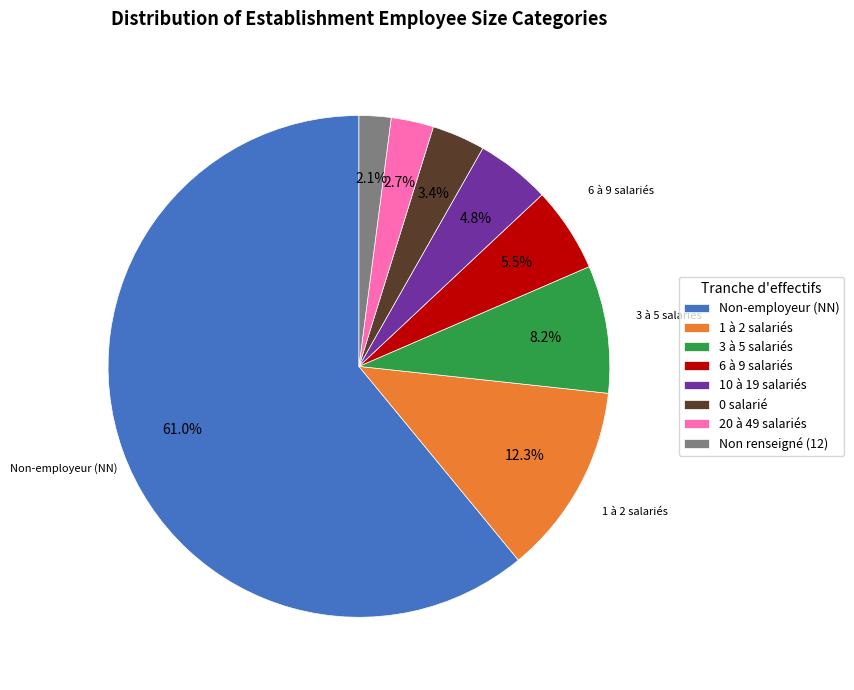

Between 20 à 49 salariés and 6 à 9 salariés, which is larger?

6 à 9 salariés